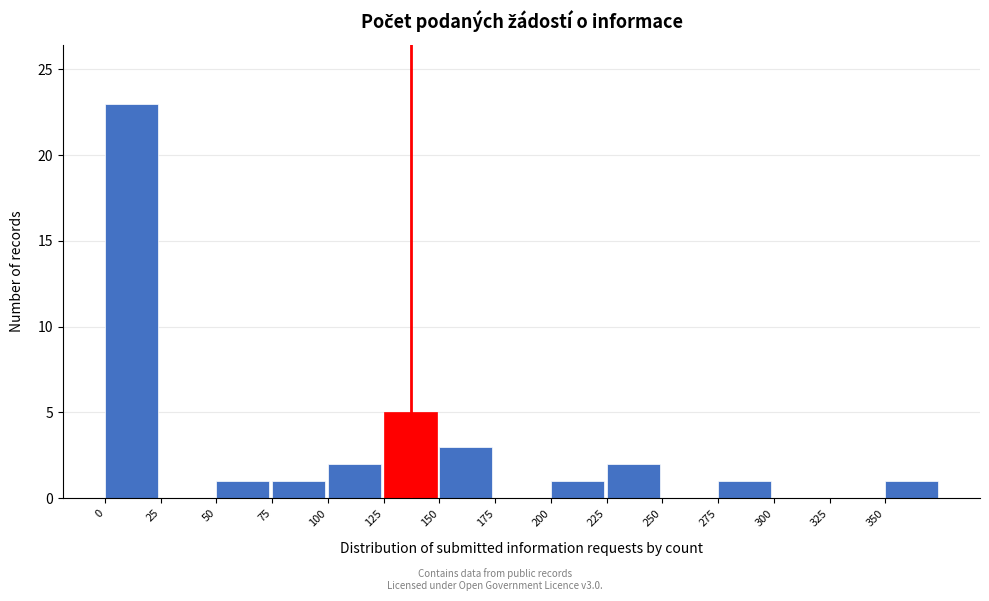

Over which range of the x-axis is the bar tallest?

0 to 25